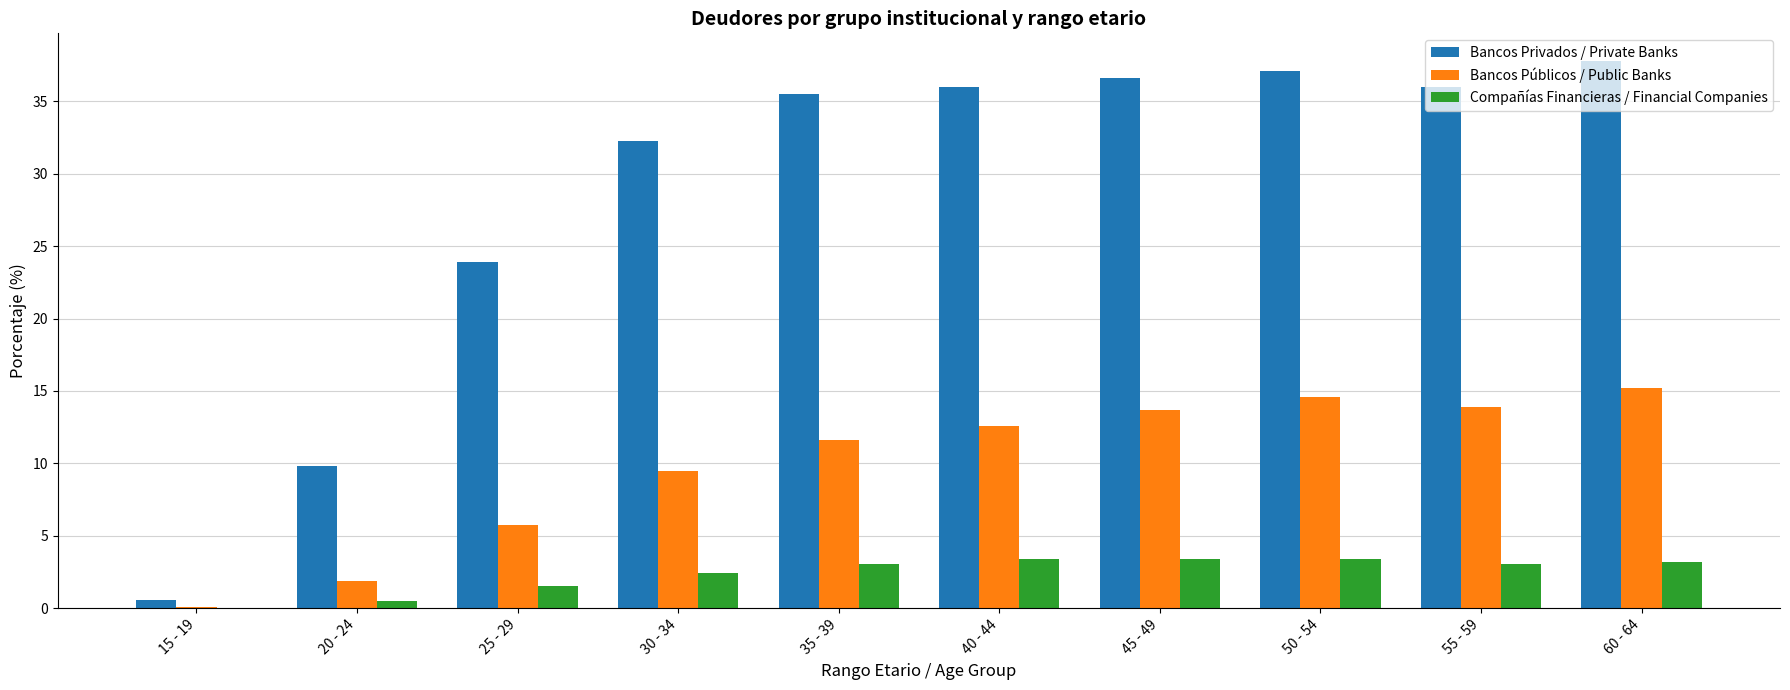

At which category is the sum across all series the highest?

60 - 64